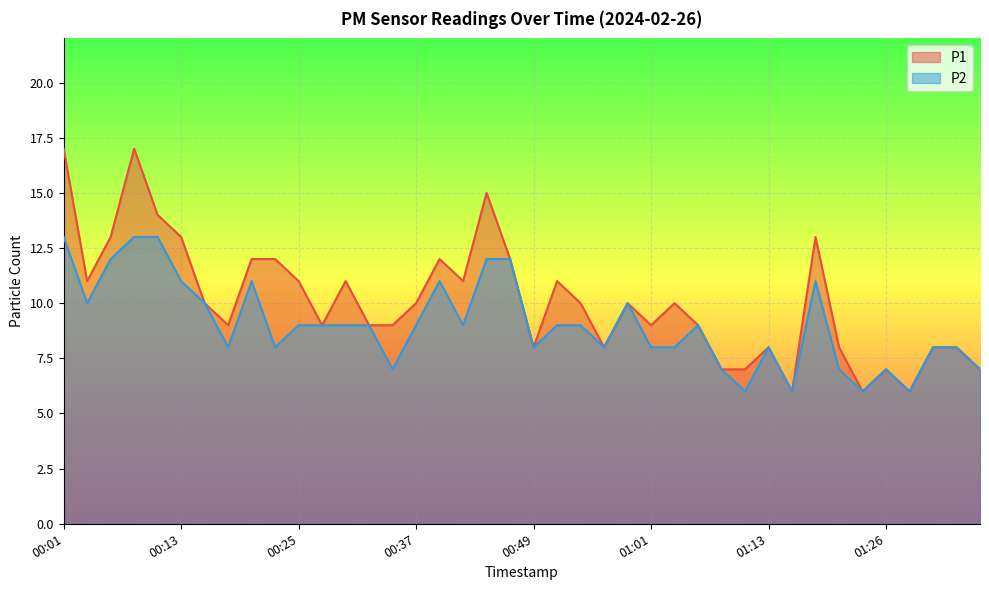

Reading left to right, list all the values displayed in this chart.

P1: 00:01=17	00:03=11	00:06=13	00:08=17	00:10=14	00:13=13	00:15=10	00:18=9	00:20=12	00:23=12	00:25=11	00:27=9	00:30=11	00:32=9	00:35=9	00:37=10	00:39=12	00:42=11	00:44=15	00:47=12	00:49=8	00:52=11	00:54=10	00:56=8	00:59=10	01:01=9	01:04=10	01:06=9	01:09=7	01:11=7	01:13=8	01:16=6	01:18=13	01:21=8	01:23=6	01:26=7	01:28=6	01:30=8	01:33=8	01:35=7
P2: 00:01=13	00:03=10	00:06=12	00:08=13	00:10=13	00:13=11	00:15=10	00:18=8	00:20=11	00:23=8	00:25=9	00:27=9	00:30=9	00:32=9	00:35=7	00:37=9	00:39=11	00:42=9	00:44=12	00:47=12	00:49=8	00:52=9	00:54=9	00:56=8	00:59=10	01:01=8	01:04=8	01:06=9	01:09=7	01:11=6	01:13=8	01:16=6	01:18=11	01:21=7	01:23=6	01:26=7	01:28=6	01:30=8	01:33=8	01:35=7